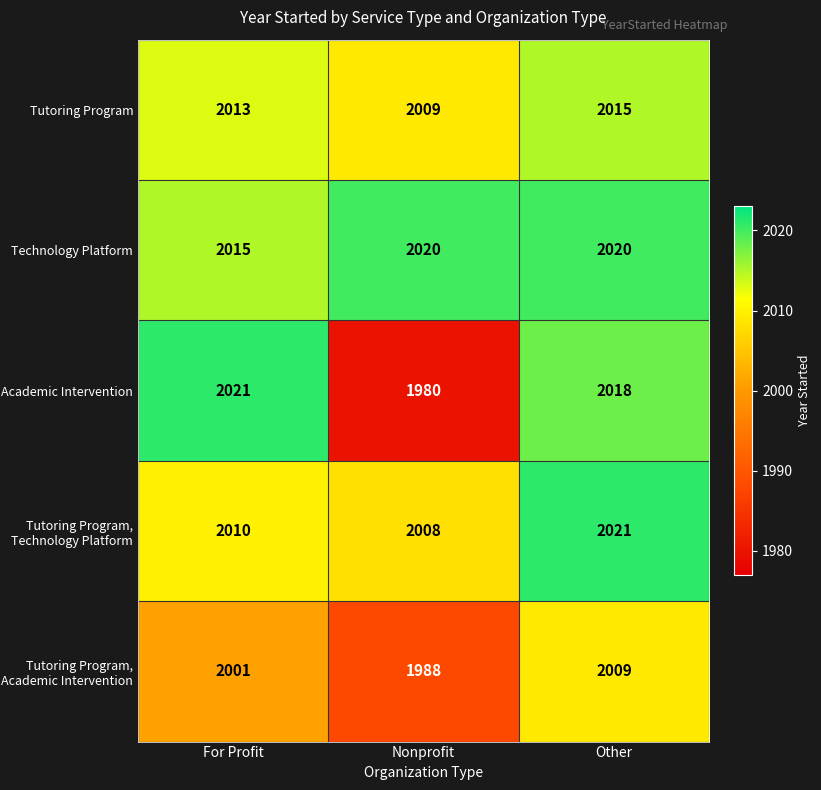

At which category is the sum across all series the highest?

Other